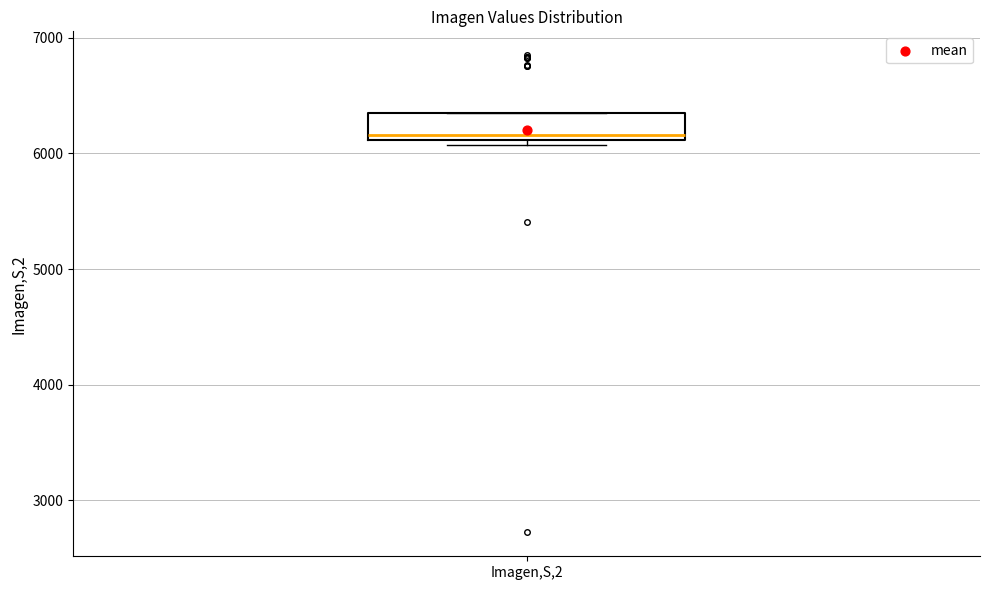

Read this box plot against the y-axis: the position of the median line, the range covered by the box, and the ends of both whiskers. The values are not printed on the chart, so give them approximately, as read against the axis.

median 6200, box 6100 to 6300, whiskers 6100 (just below the box's lower edge) to 6400